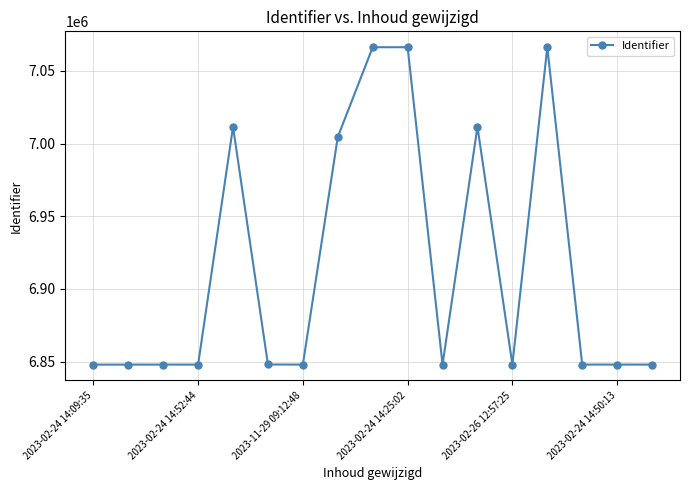

What is the smallest value displayed?

6847888